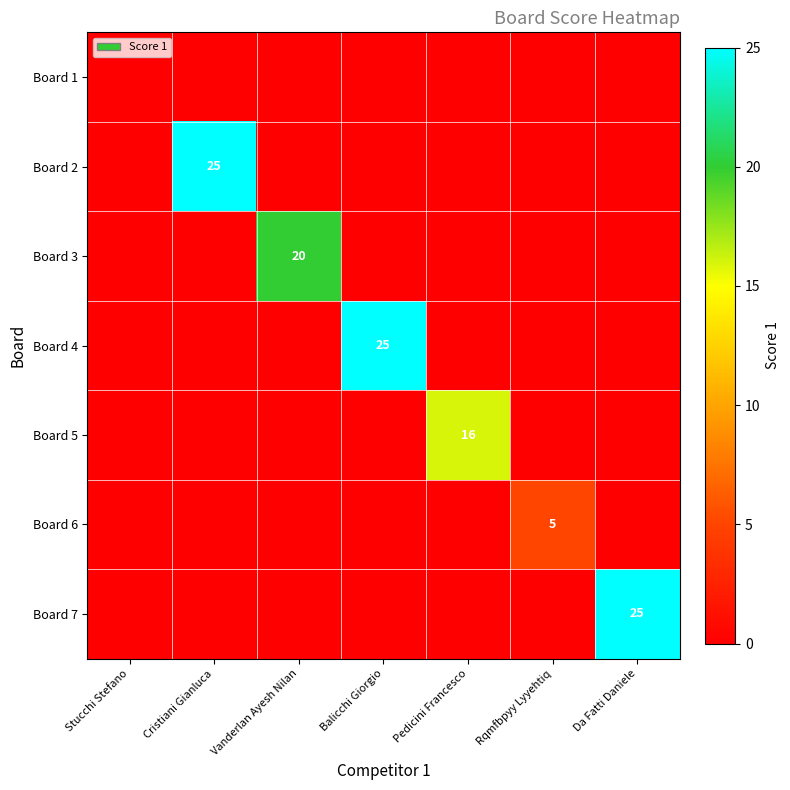

True or false: Board 3 has a value of 11 at Vanderlan Ayesh Nilan.

False